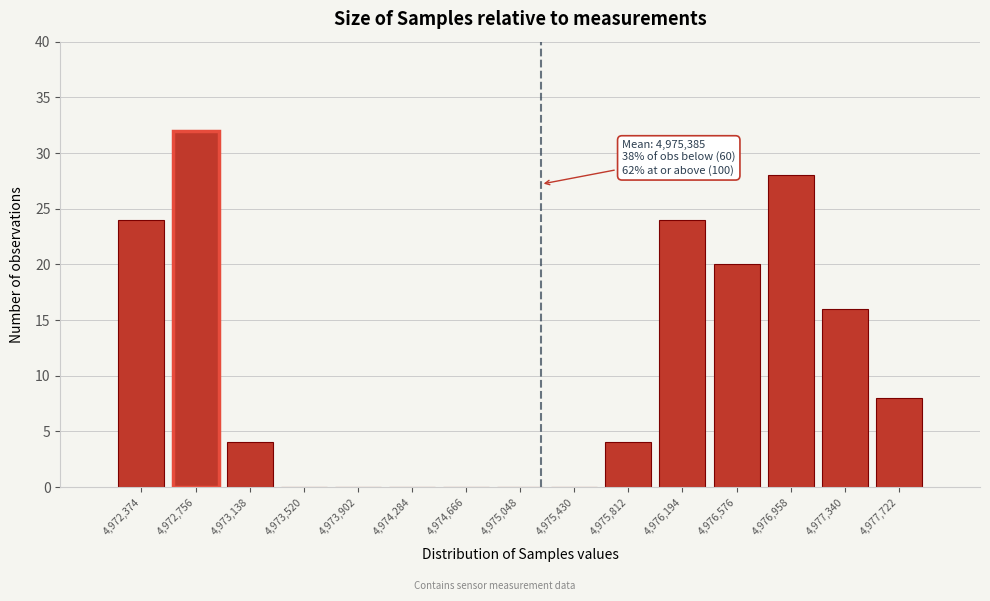

Reading left to right, list all the values displayed in this chart.

4,972,374=24	4,972,756=32	4,973,138=4	4,973,520=0	4,973,902=0	4,974,284=0	4,974,666=0	4,975,048=0	4,975,430=0	4,975,812=4	4,976,194=24	4,976,576=20	4,976,958=28	4,977,340=16	4,977,722=8